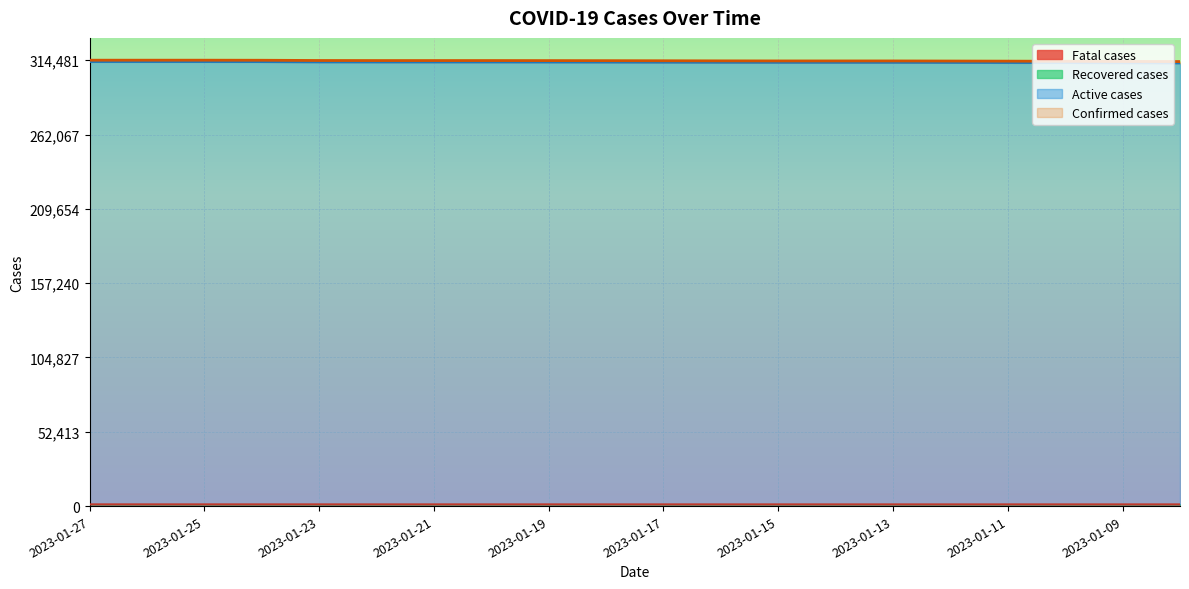

What is the approximate value of Fatal cases at 2023-01-25, to the nearest 10?

1210